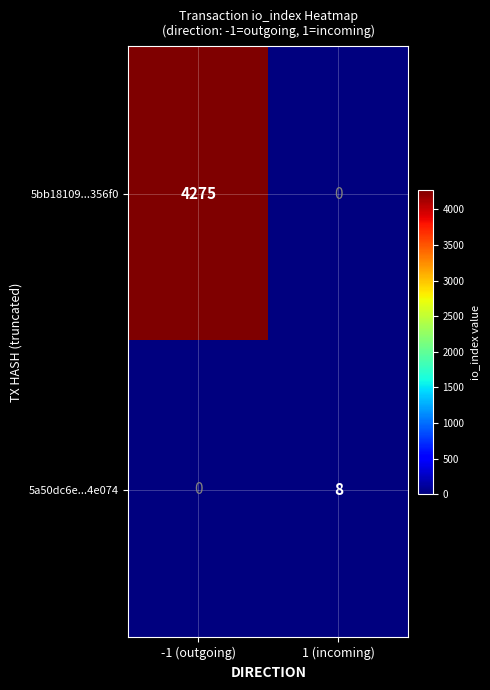

How many distinct data groups are displayed?

2